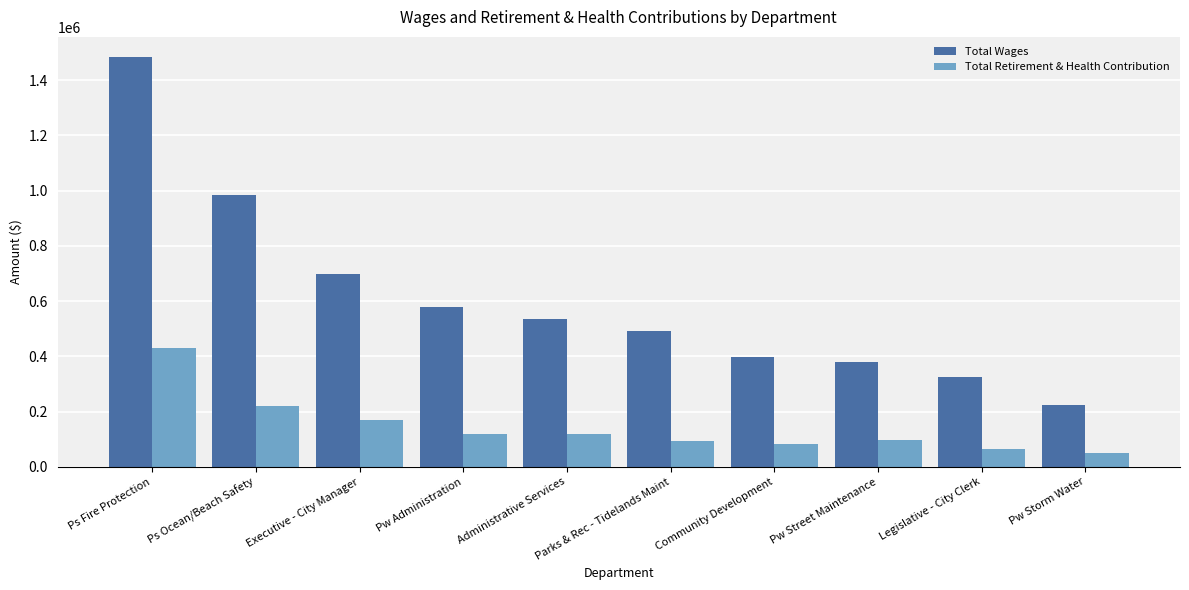

Is the value of Total Retirement & Health Contribution at Pw Storm Water greater than the value of Total Wages at Ps Ocean/Beach Safety?

No